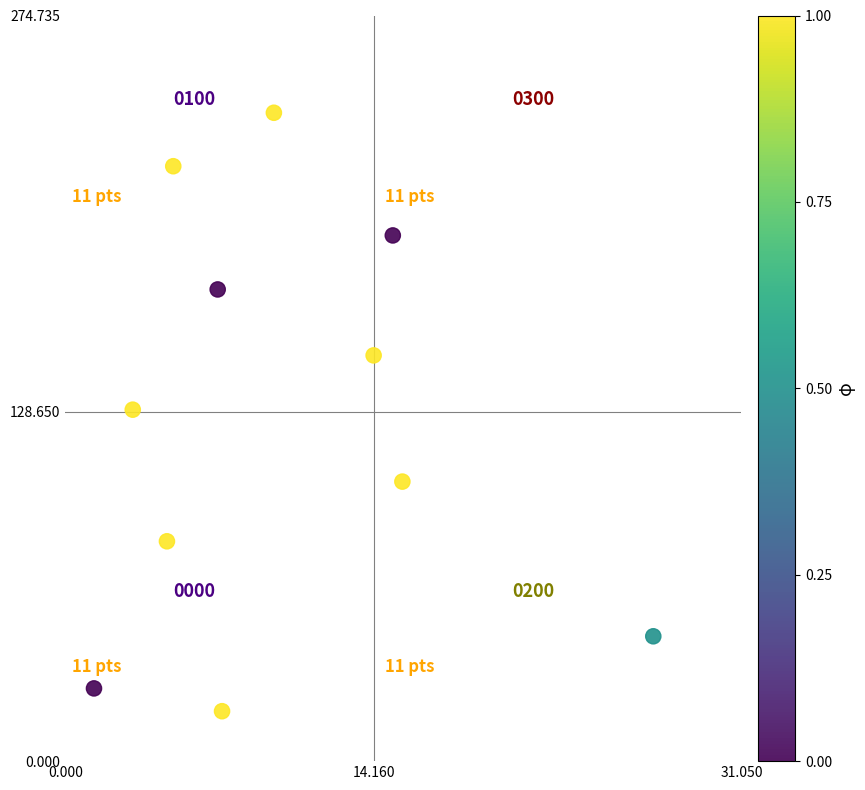

What is the average Y value?

125.4